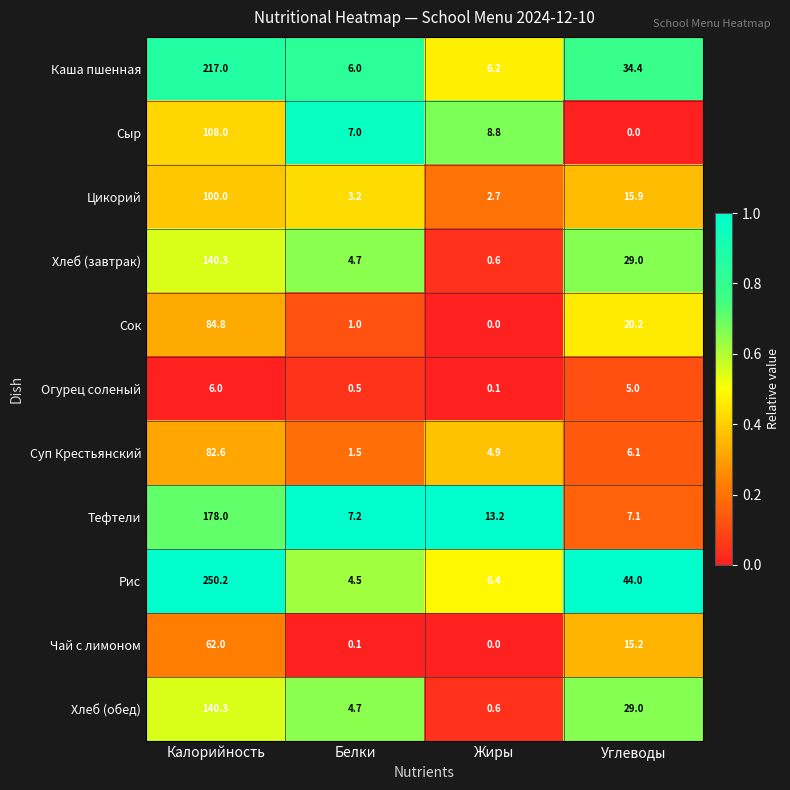

Count the number of data series in this chart.

11